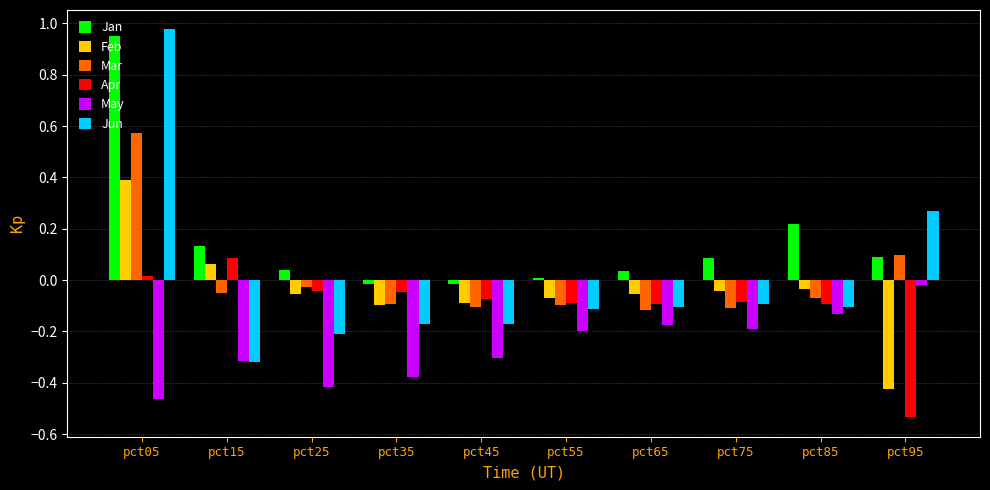

Is the value of Mar at pct85 greater than the value of Jun at pct45?

Yes